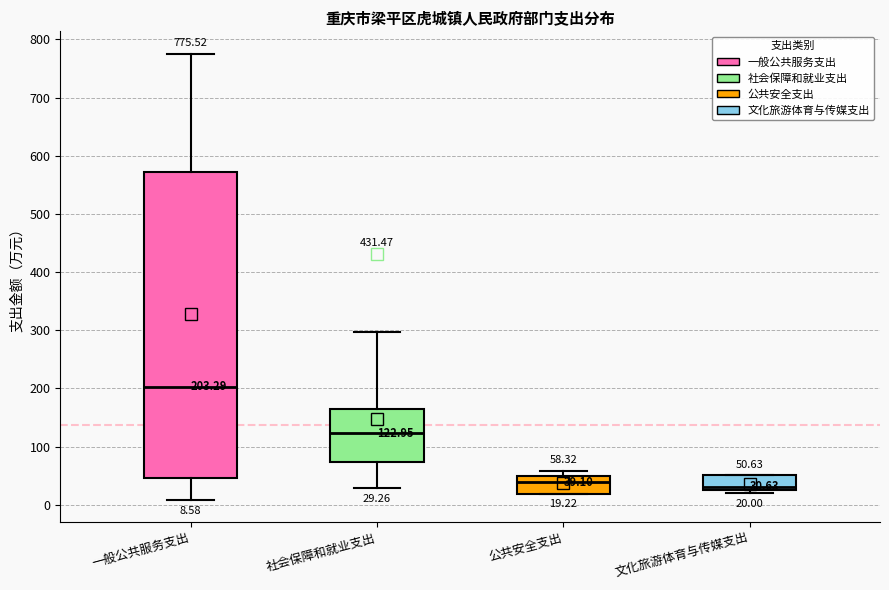

Which box is the tallest, from its lower edge to its upper edge?

一般公共服务支出